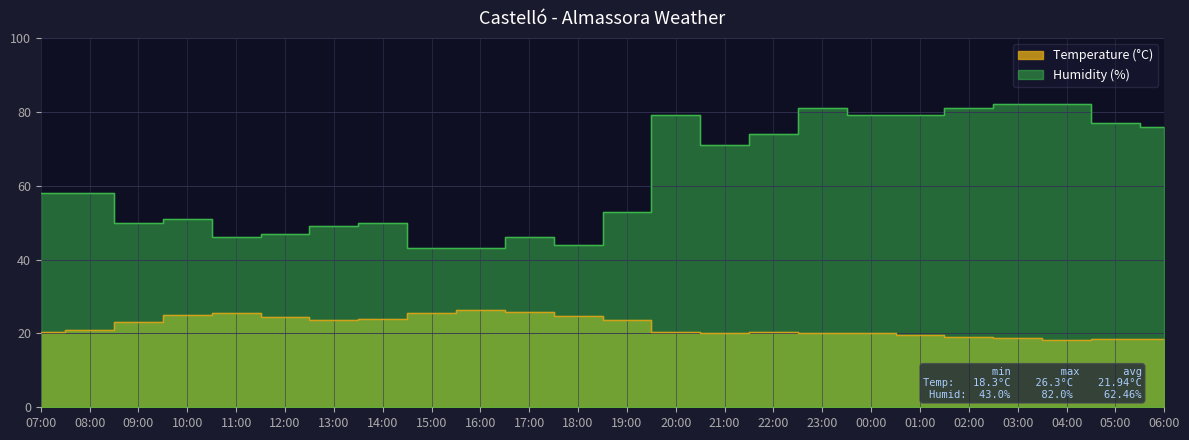

What is the minimum value for Humidity?

43.0